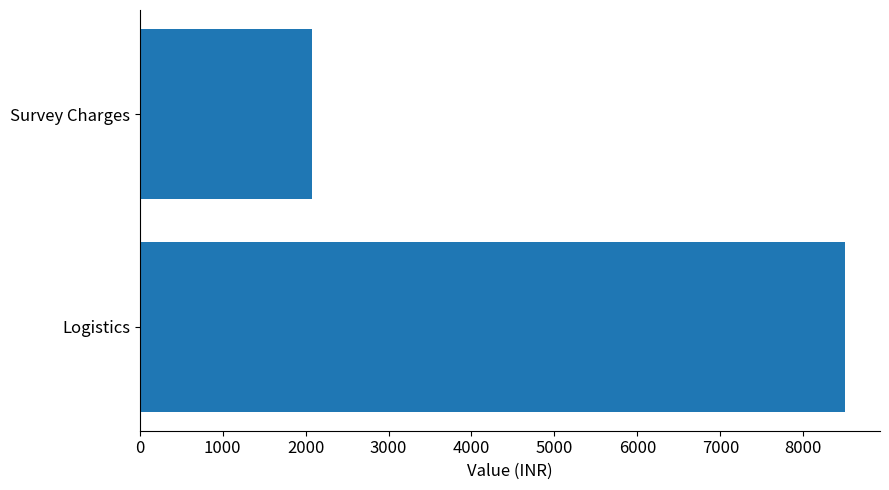

What is the smallest value displayed?

2080